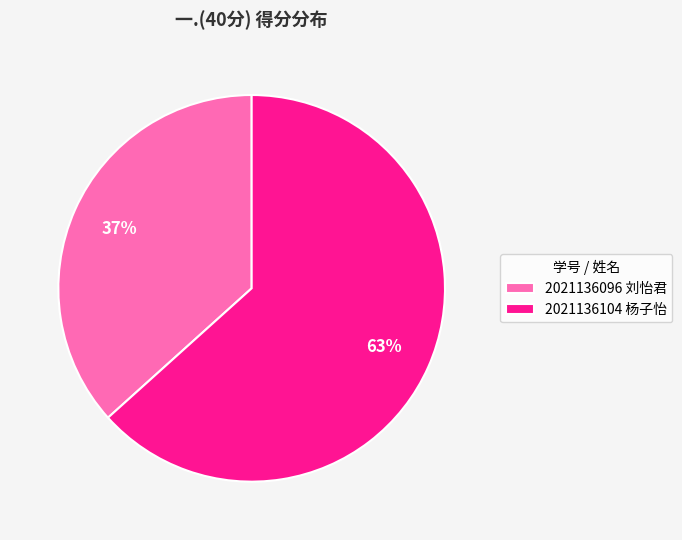

To the nearest percent, what is the average slice percentage?

50%